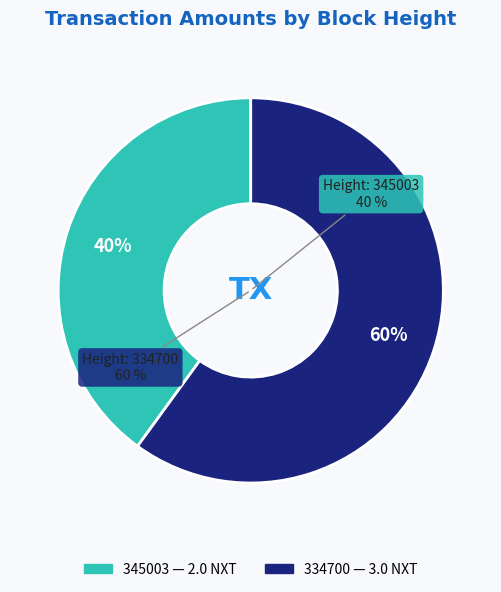

What is the majority slice?

334700